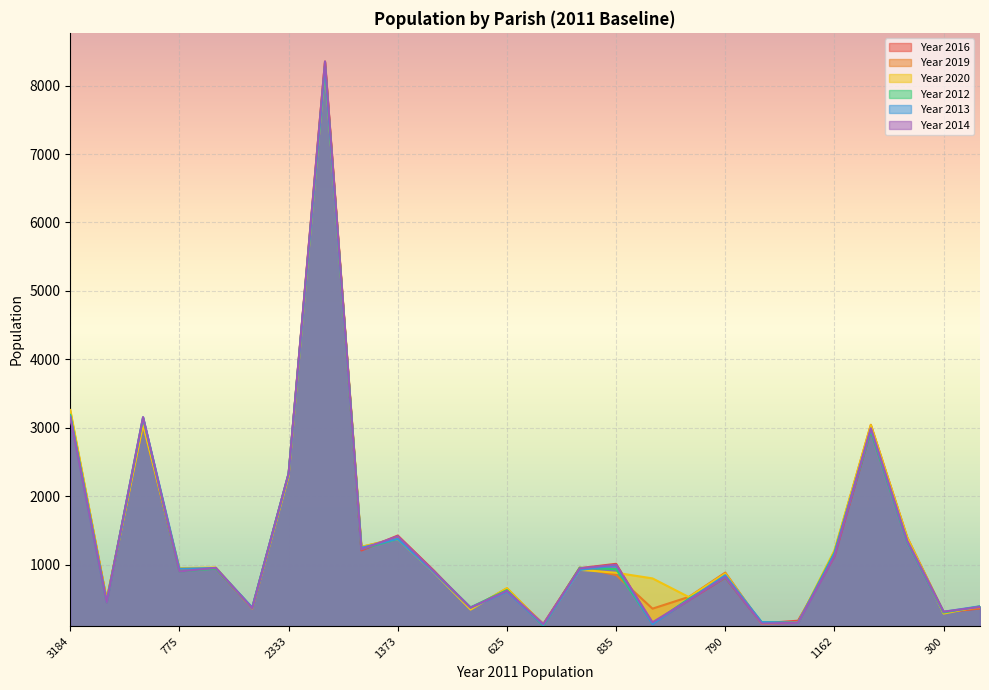

What is the label of the 8th point from the right?

790